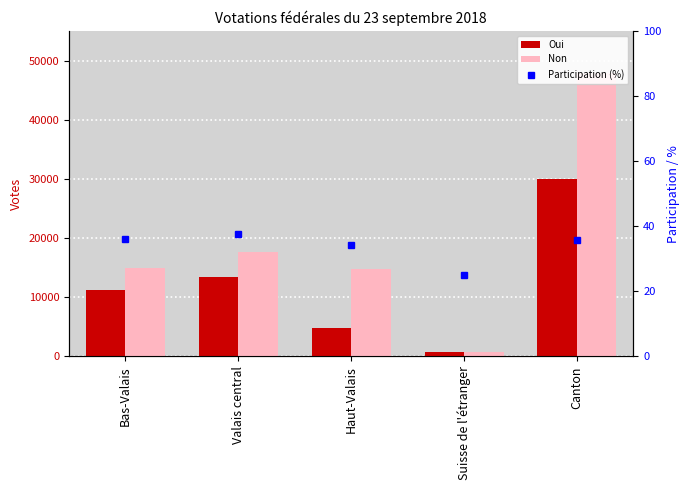

The value of Participation (%) at Haut-Valais is 34.1. True or false?

True